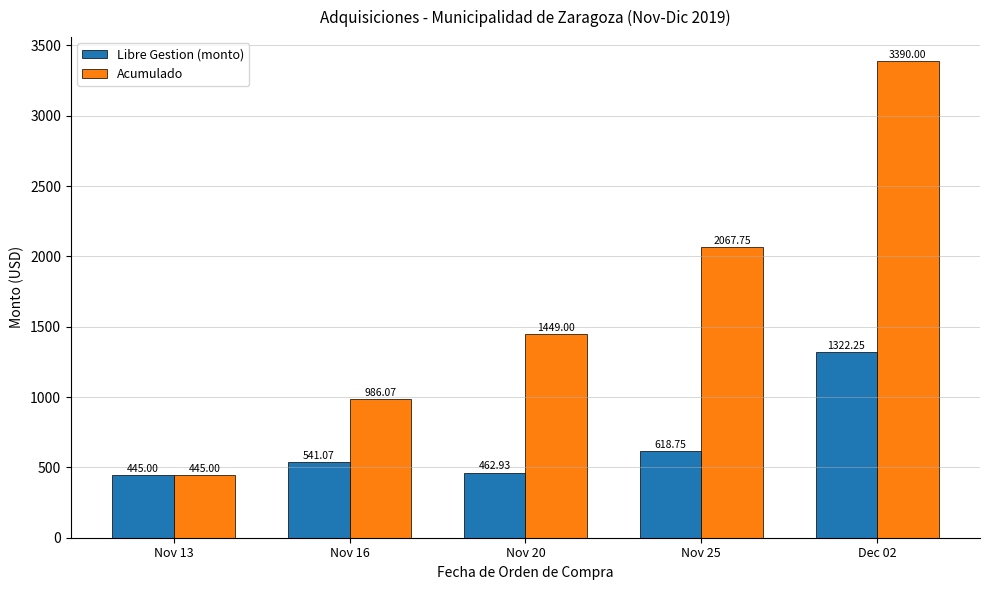

Does the chart contain stacked bars?

No